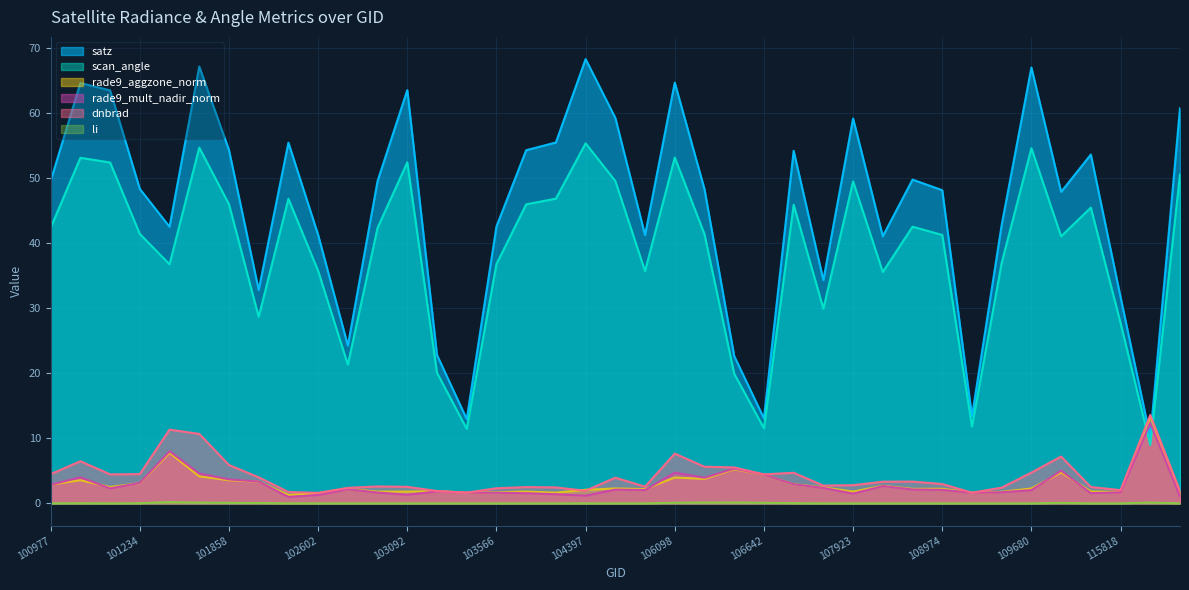

Where is rade9_aggzone_norm nearest to the value 7?

101605